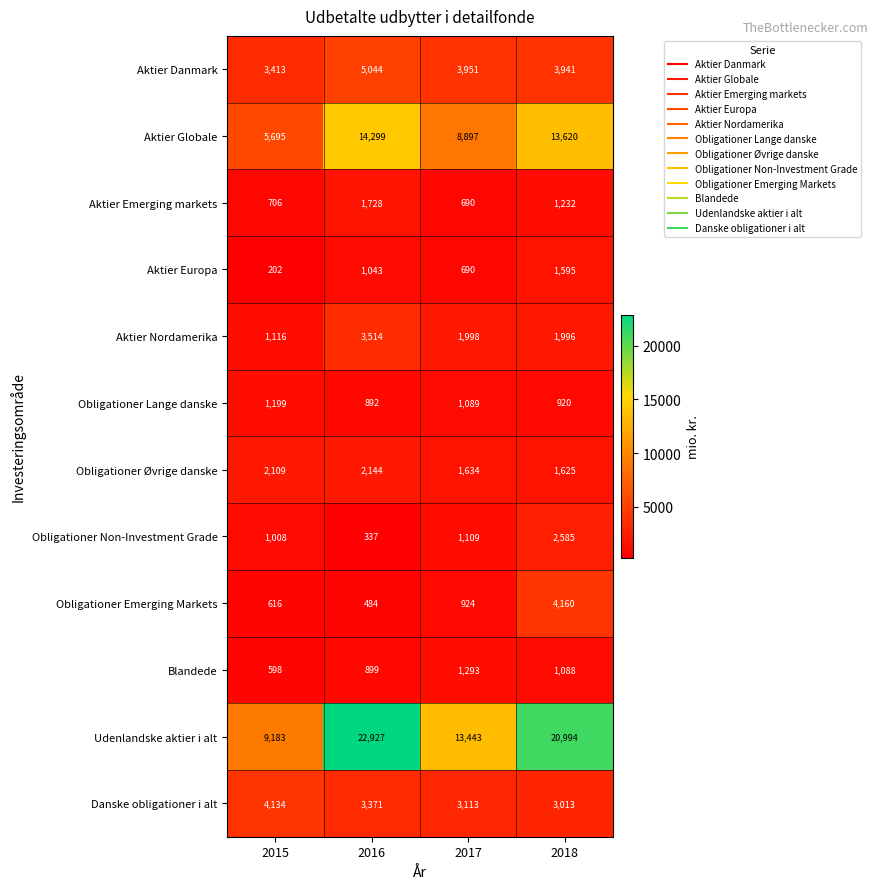

What is the sum of the Obligationer Øvrige danske values at 2016 and 2015?

4253